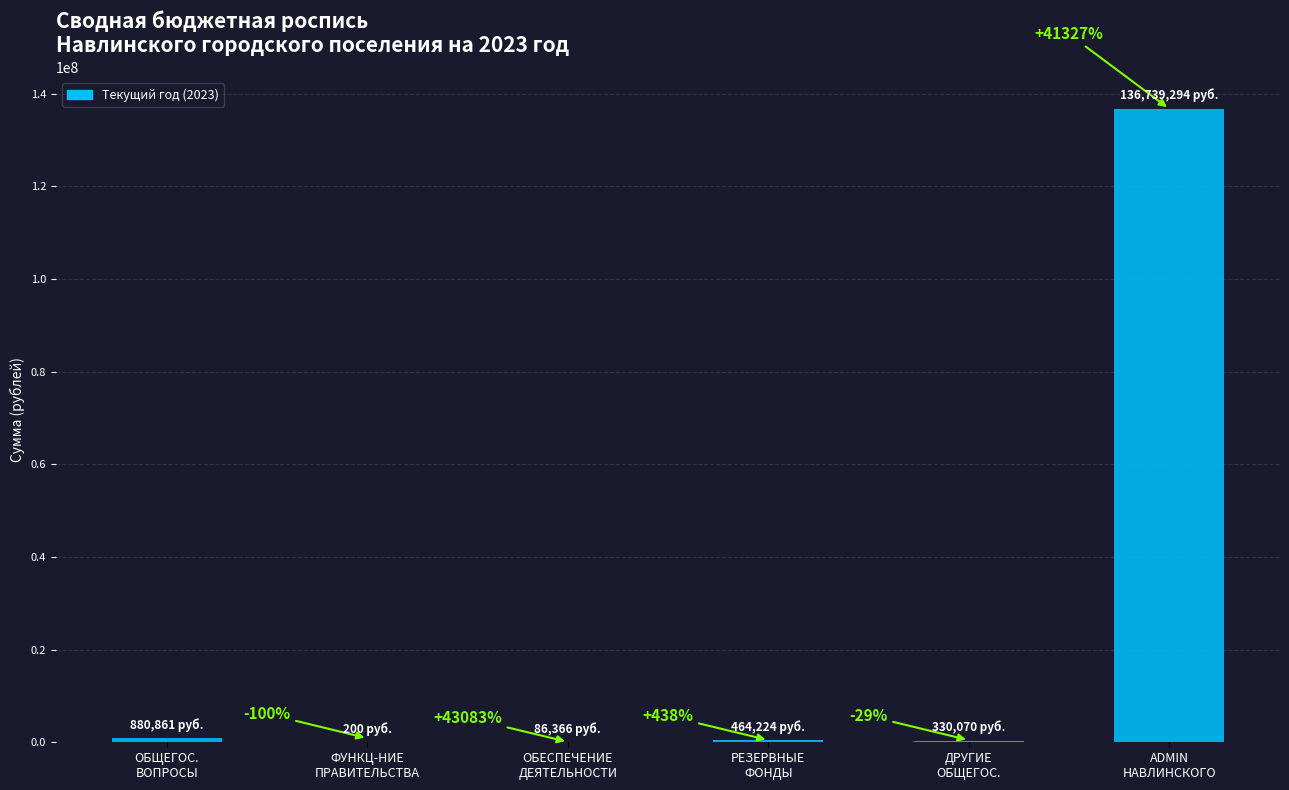

What is the label of the 2nd bar from the right?

ДРУГИЕ
ОБЩЕГОС.